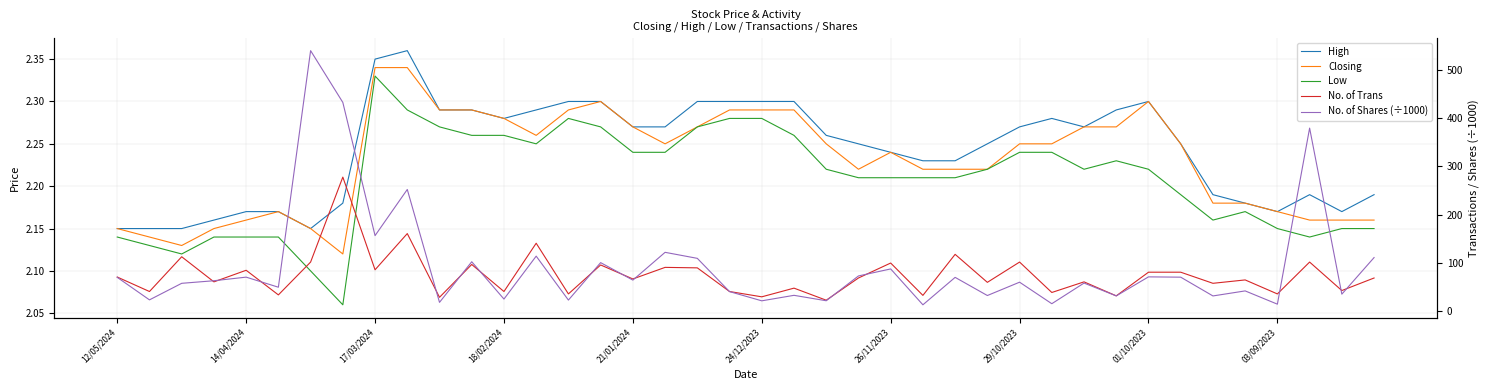

What is the greatest value displayed?

539.9